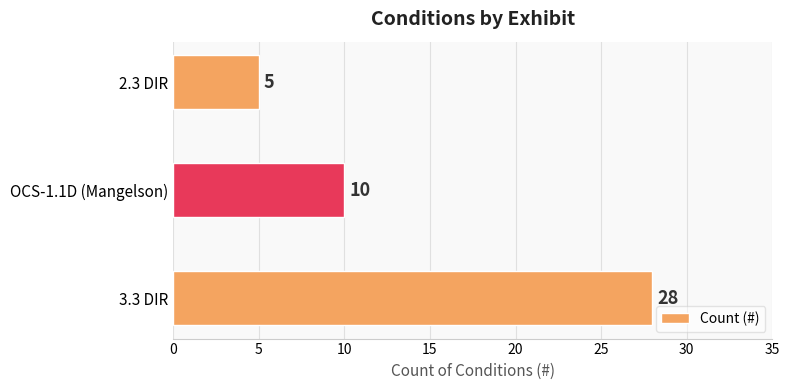

At which category does the chart reach its minimum across all series?

2.3 DIR